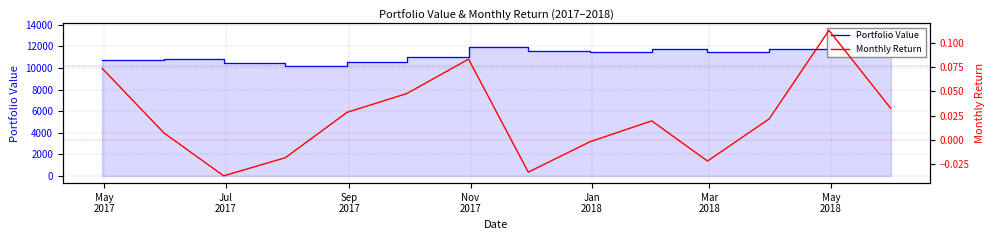

Reading left to right, extract all data points from this chart.

Portfolio Value: 10735.3	10813.1	10414.6	10225.0	10515.6	11017.1	11931.9	11537.6	11516.8	11742.5	11488.3	11737.4	13059.1	13484.2
Monthly Return: 0.1	0.0	-0.0	-0.0	0.0	0.0	0.1	-0.0	-0.0	0.0	-0.0	0.0	0.1	0.0